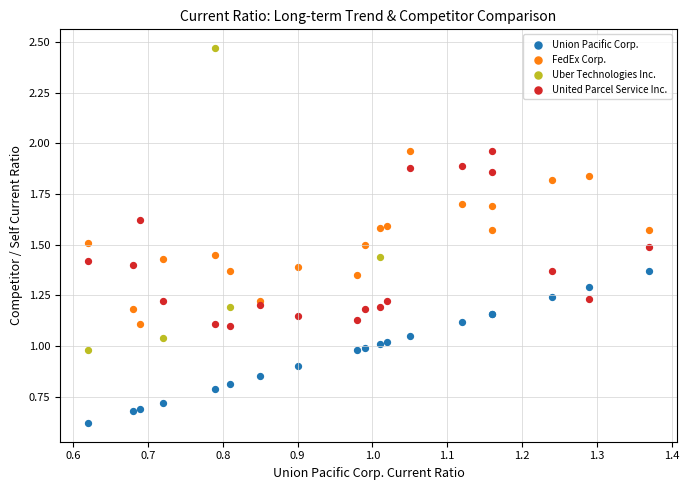

Which series reaches the minimum Y coordinate?

Union Pacific Corp.